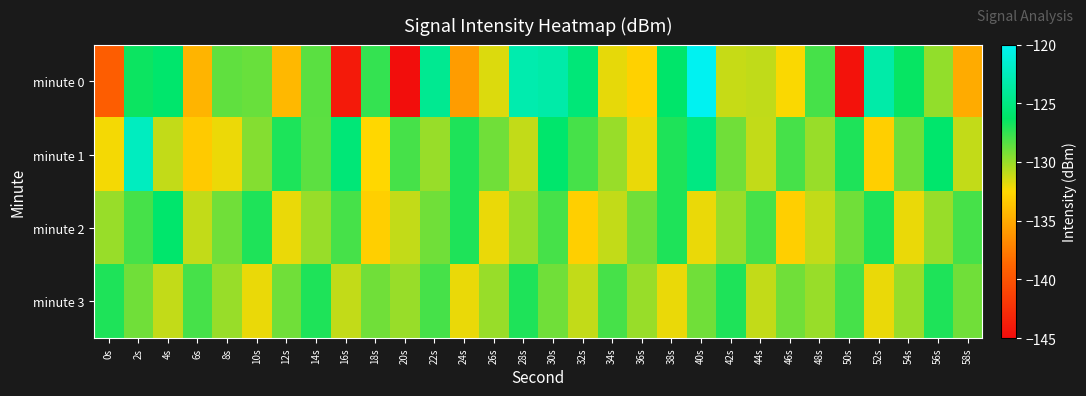

How many series are shown in this chart?

4